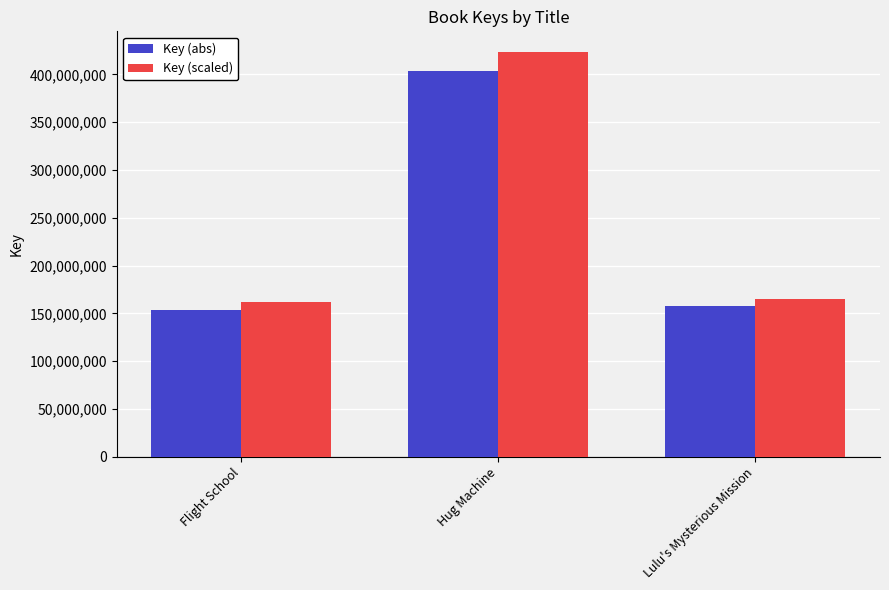

What is the maximum value for Key (abs)?

403634252.0